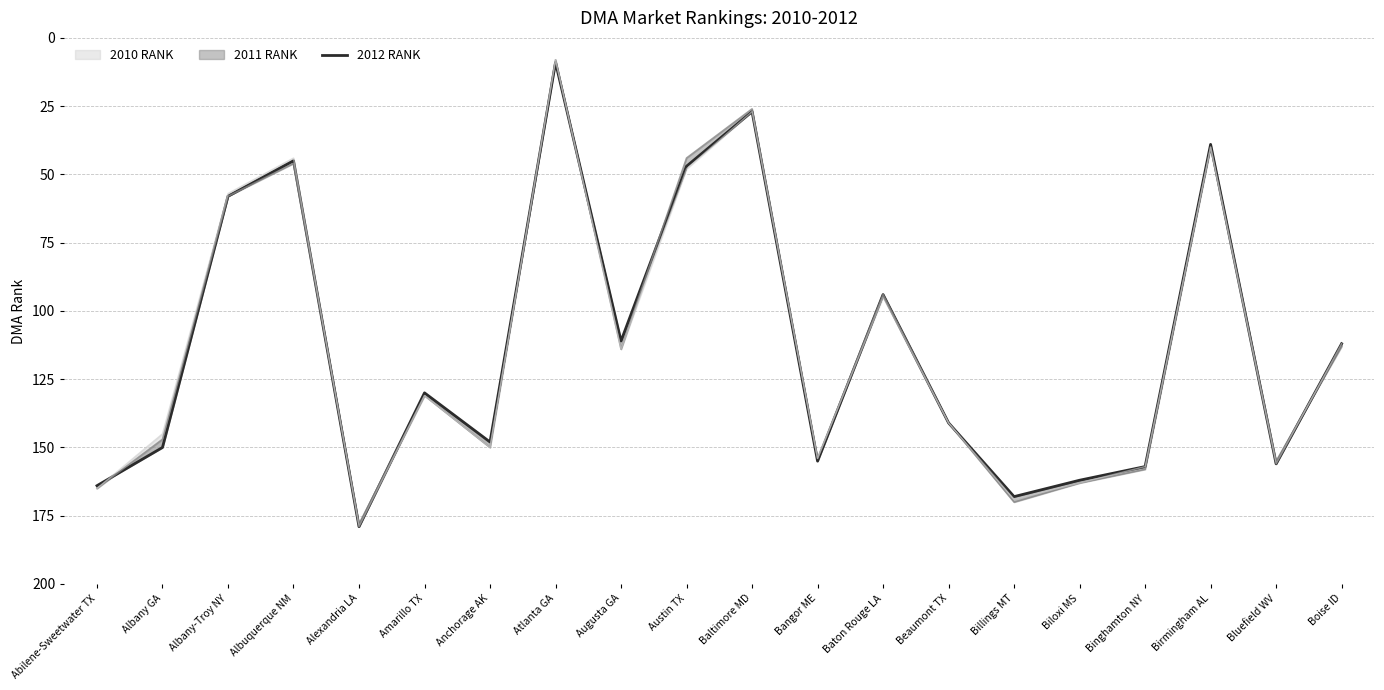

Where is the first local maximum?

Alexandria LA